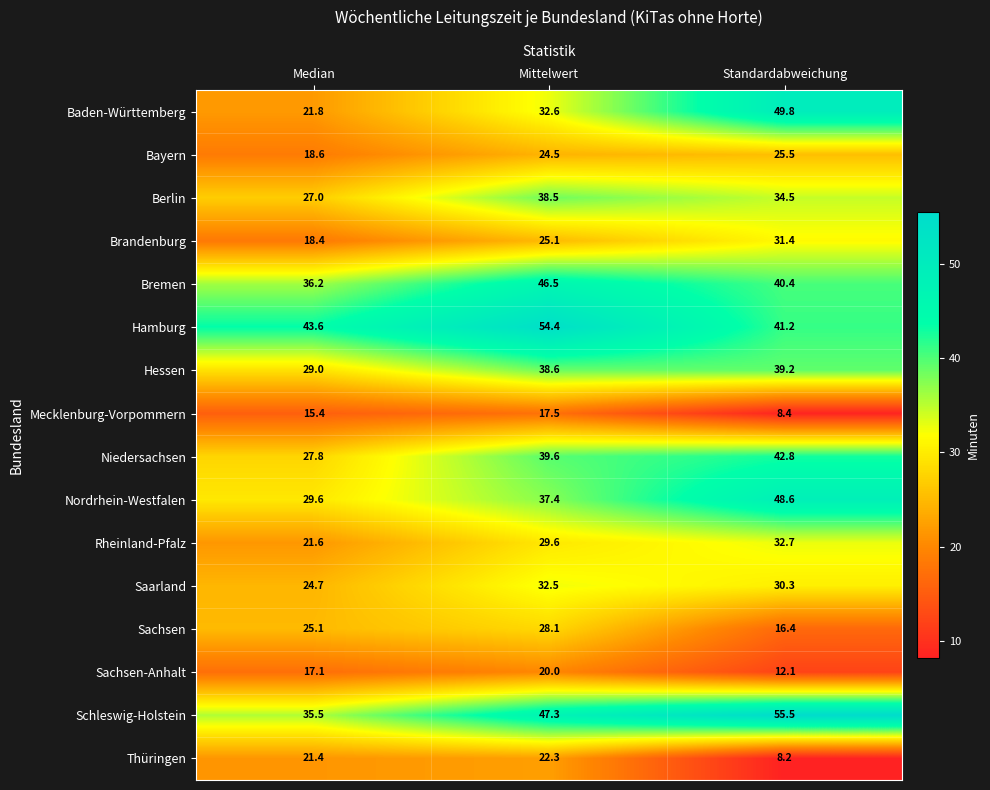

What is the difference between the Saarland values at Mittelwert and Standardabweichung?

2.2